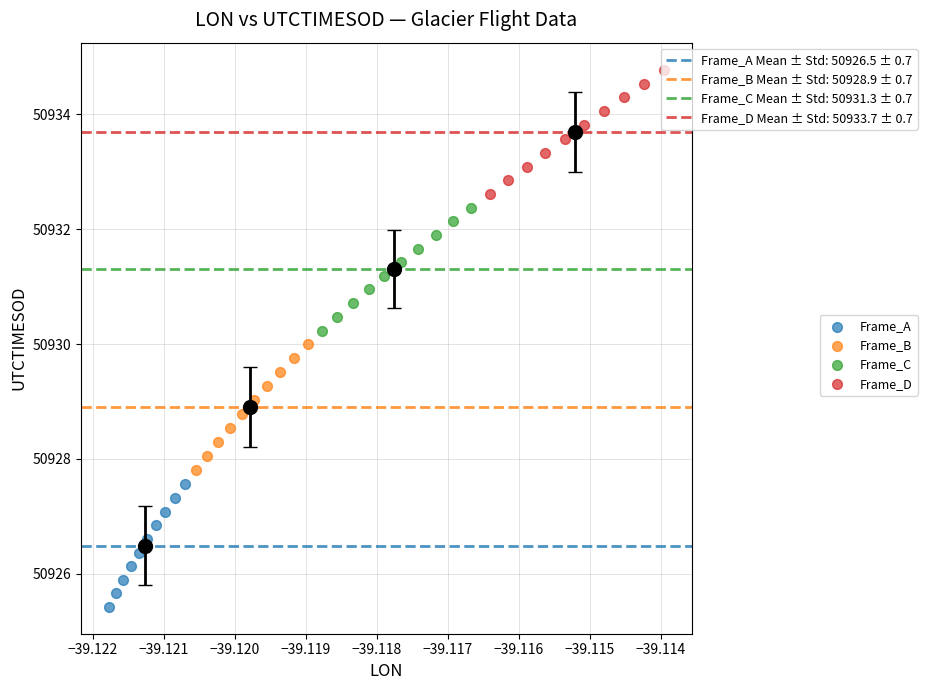

What are all the series names shown in the legend?

Frame_A, Frame_B, Frame_C, Frame_D